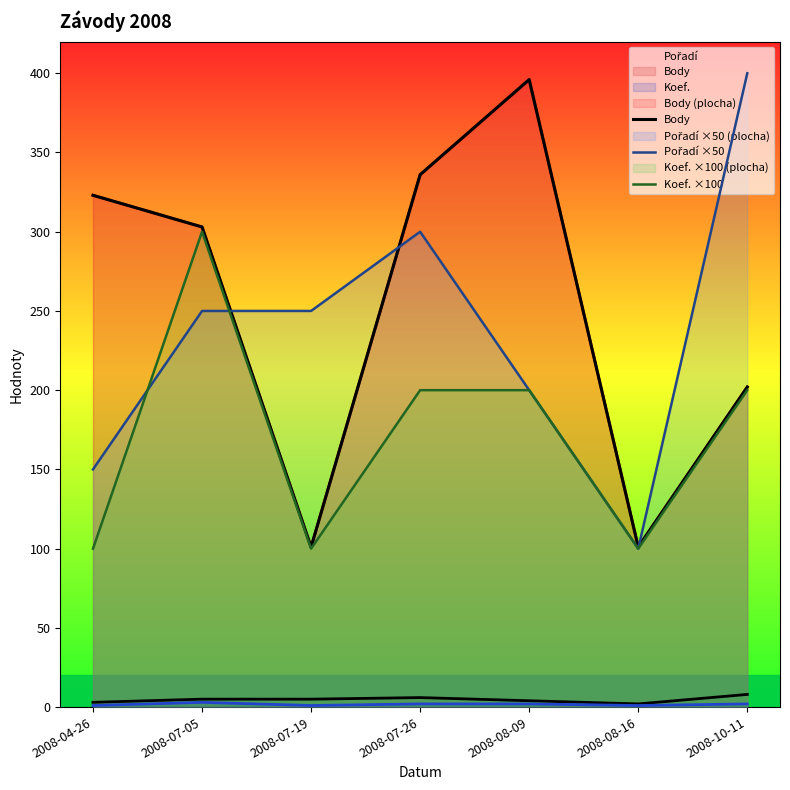

Reading left to right, what are all the values shown in this chart?

Body: 2008-04-26=323	2008-07-05=303	2008-07-19=101	2008-07-26=336	2008-08-09=396	2008-08-16=101	2008-10-11=202
Pořadí ×50: 2008-04-26=150	2008-07-05=250	2008-07-19=250	2008-07-26=300	2008-08-09=200	2008-08-16=100	2008-10-11=400
Koef. ×100: 2008-04-26=100	2008-07-05=300	2008-07-19=100	2008-07-26=200	2008-08-09=200	2008-08-16=100	2008-10-11=200